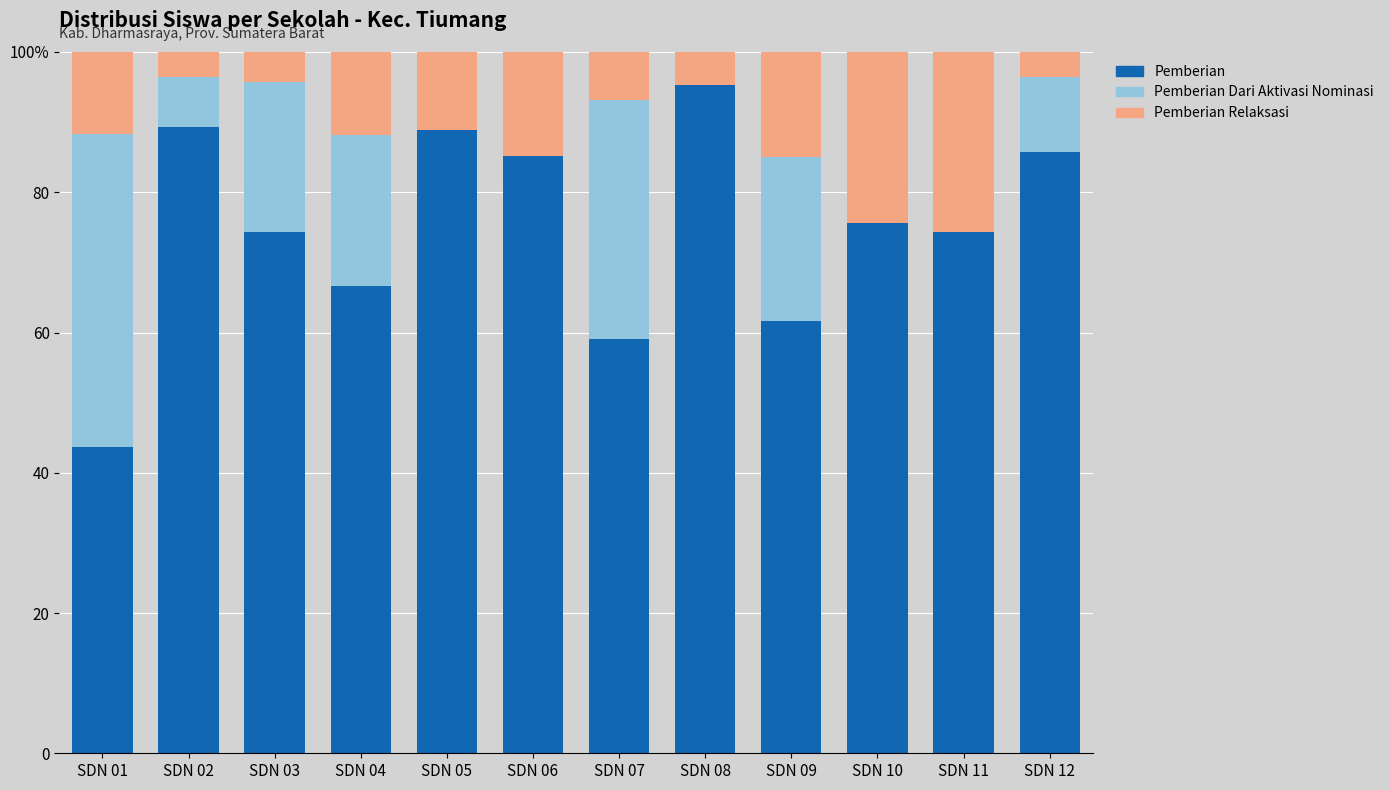

At which label does Pemberian first exceed 75?

SDN 02